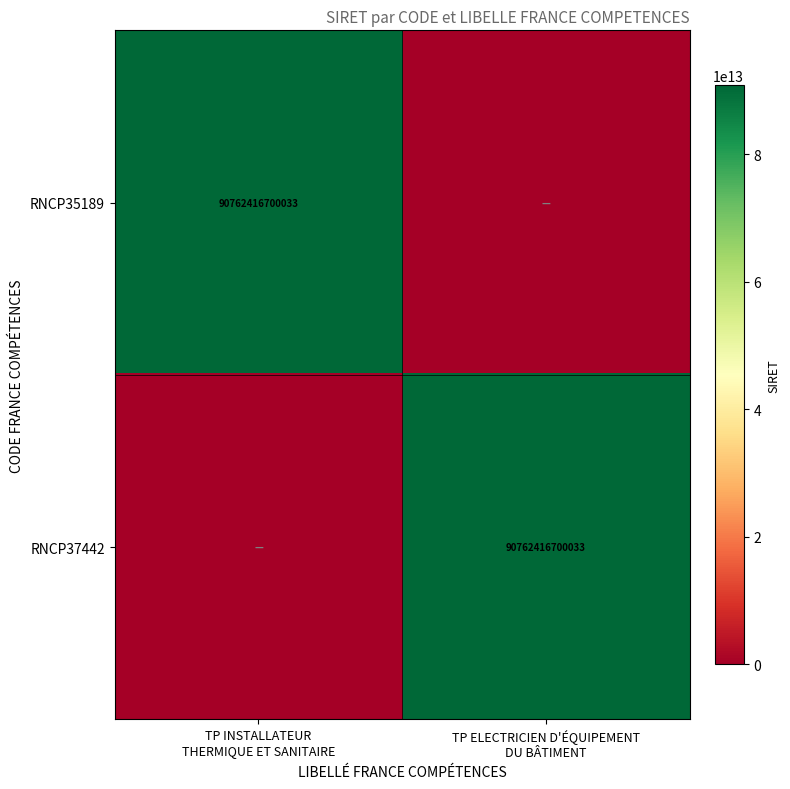

Between TP INSTALLATEUR THERMIQUE ET SANITAIRE and TP ELECTRICIEN D'ÉQUIPEMENT DU BÂTIMENT, which series saw the biggest shift?

RNCP35189